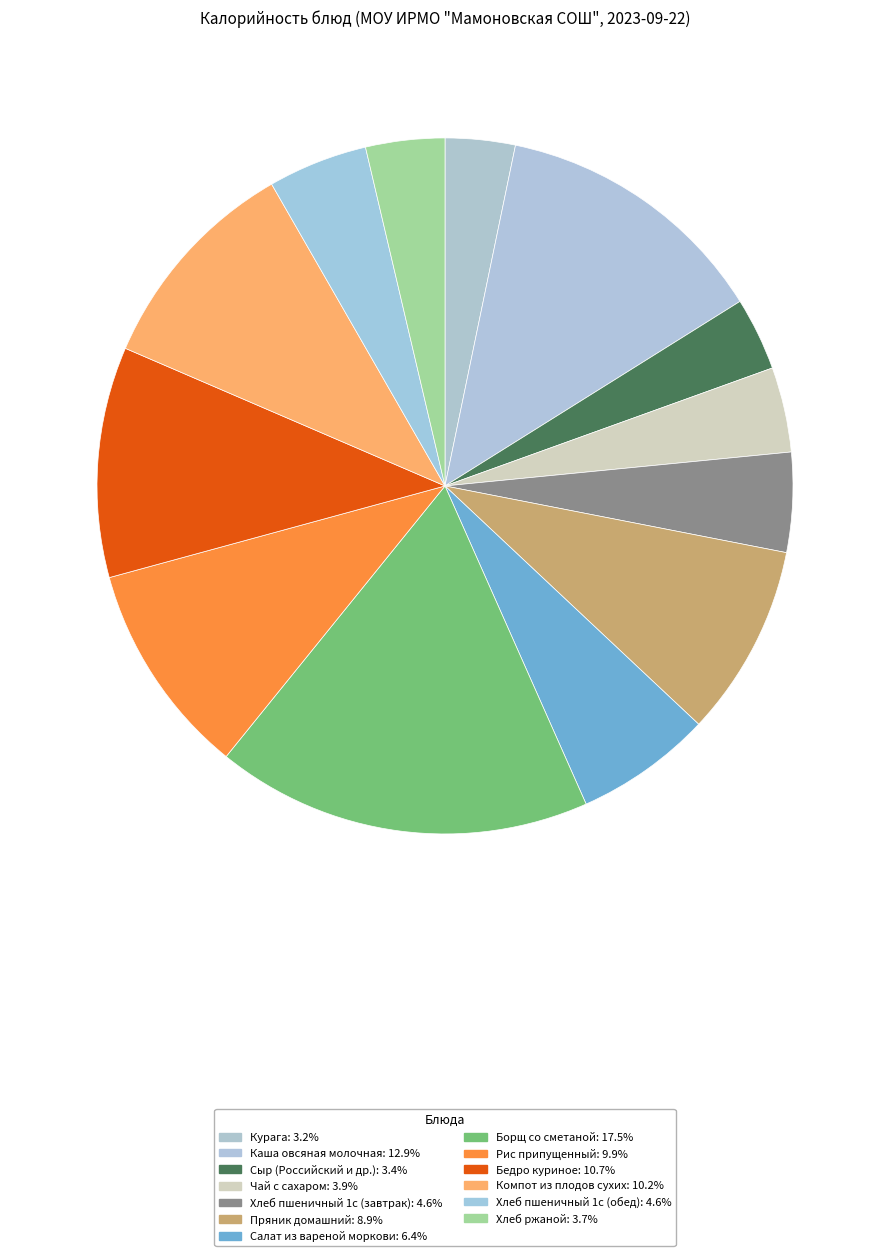

What is the smallest slice in the pie chart?

Курага